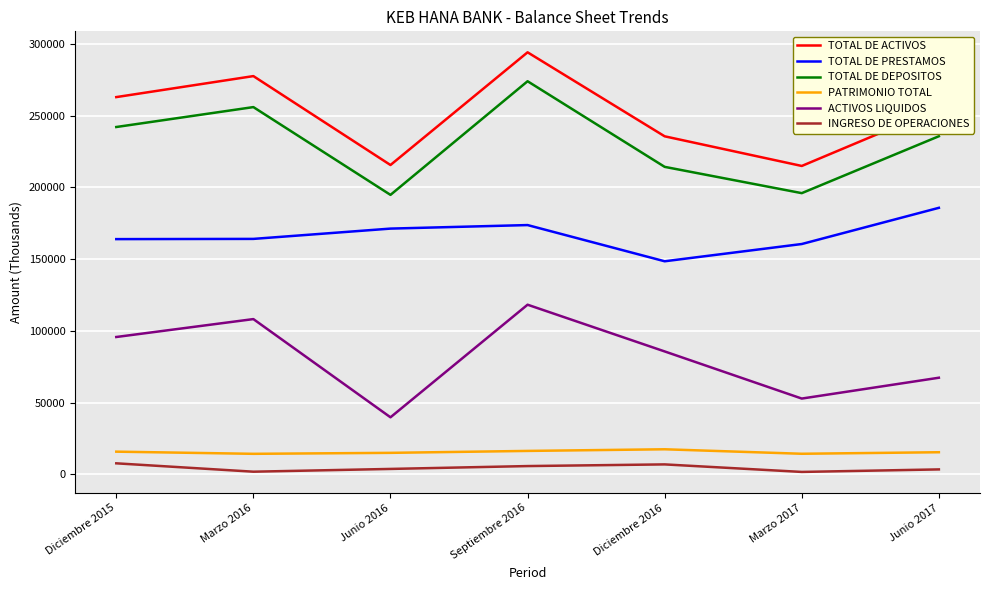

What is the difference between the highest and lowest values at Diciembre 2016?

228684.1